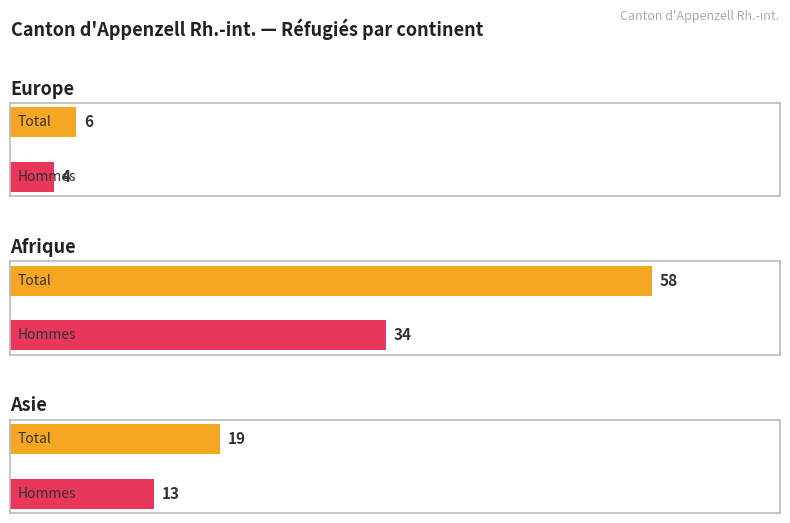

At how many categories does at least one series exceed 19?

1